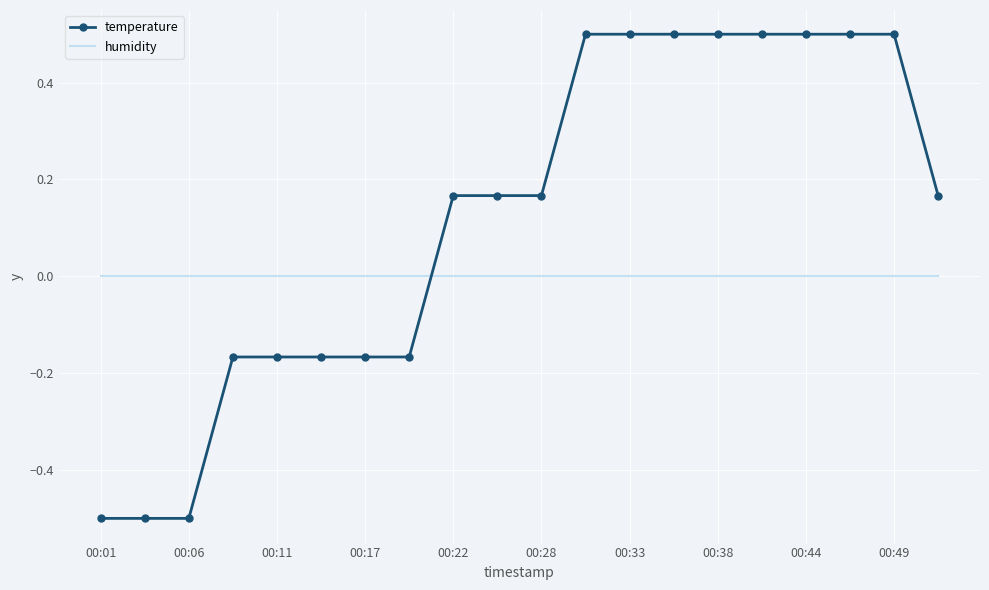

What is the greatest value displayed?

0.5